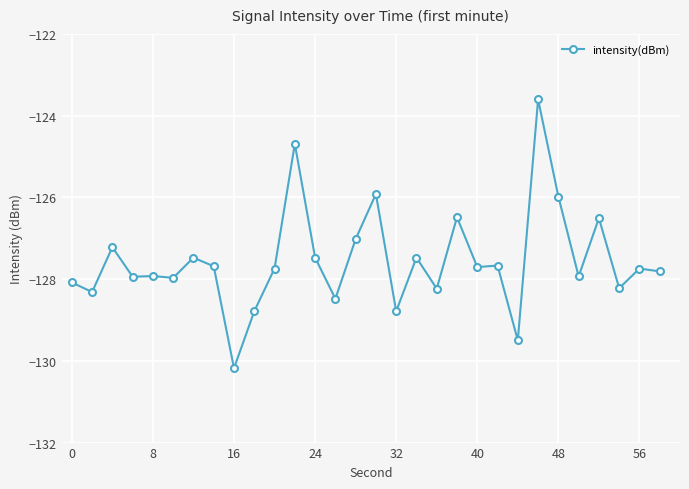

Is this an area chart (filled region under the line)?

No